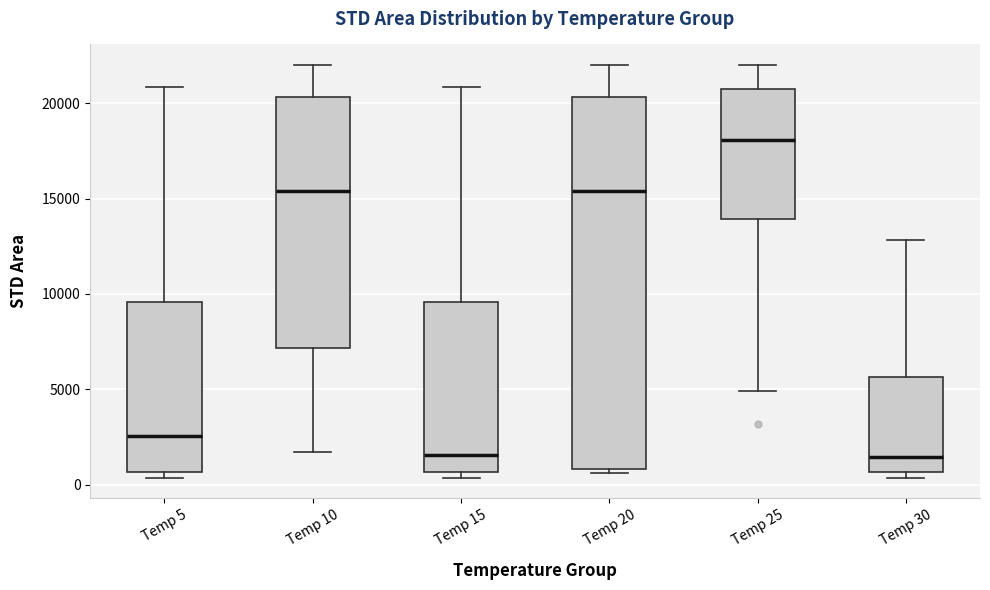

Reading left to right, read every box against the y-axis: the position of its median line, the range the box covers, and the ends of its whiskers. The values are not printed on the chart, so give them approximately, as read against the axis.

Temp 5: median 2500, box 500 to 9500, whiskers 500 (just below the box's lower edge) to 21000
Temp 10: median 15500, box 7000 to 20500, whiskers 1500 to 22000
Temp 15: median 1500, box 500 to 9500, whiskers 500 (just below the box's lower edge) to 21000
Temp 20: median 15500, box 1000 to 20500, whiskers 500 to 22000
Temp 25: median 18000, box 14000 to 21000, whiskers 5000 to 22000
Temp 30: median 1500, box 500 to 5500, whiskers 500 (just below the box's lower edge) to 13000